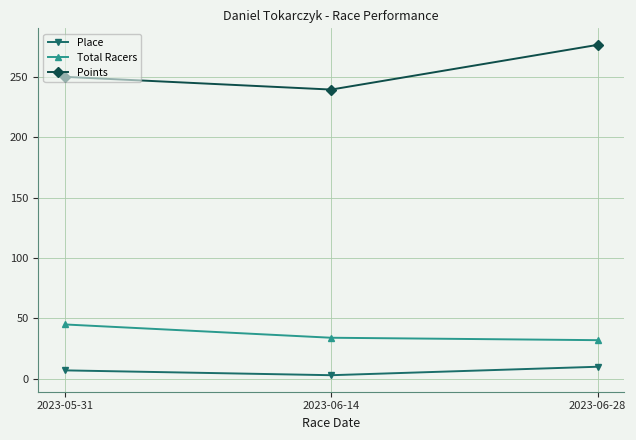

Is the value of Place at 2023-06-28 greater than the value of Points at 2023-06-14?

No